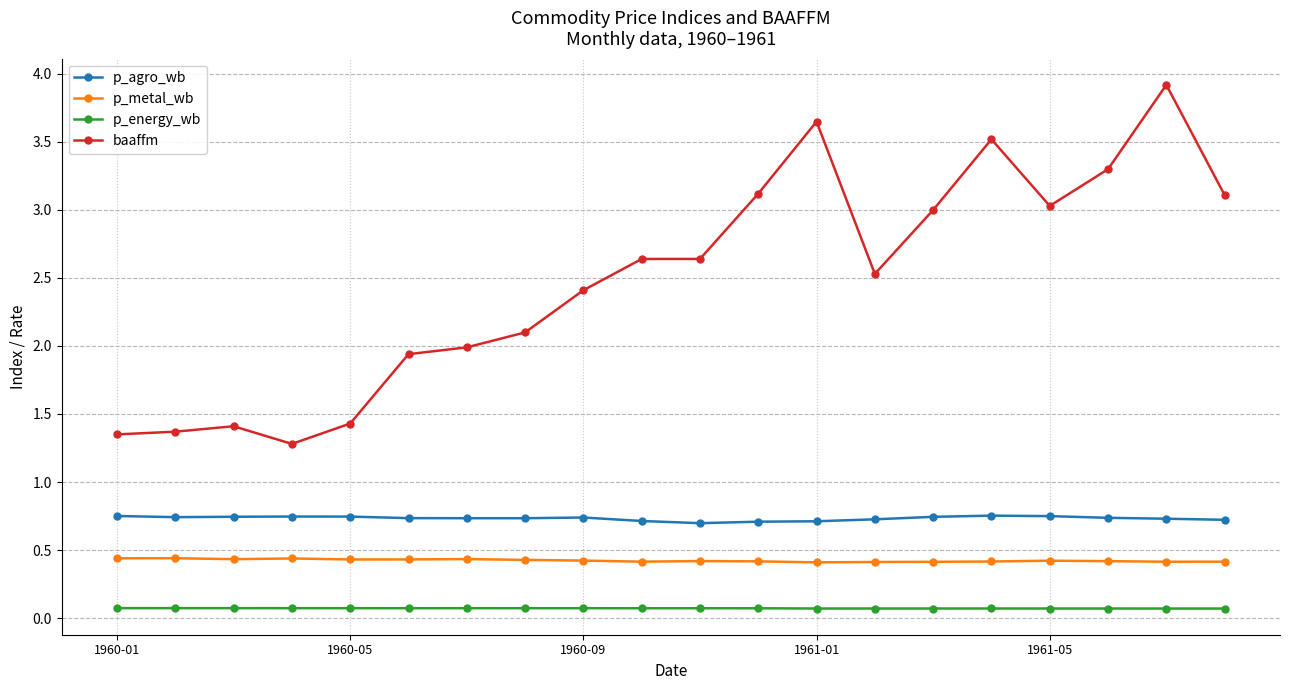

What is the value of the baaffm point at the 8th from the left?

2.1